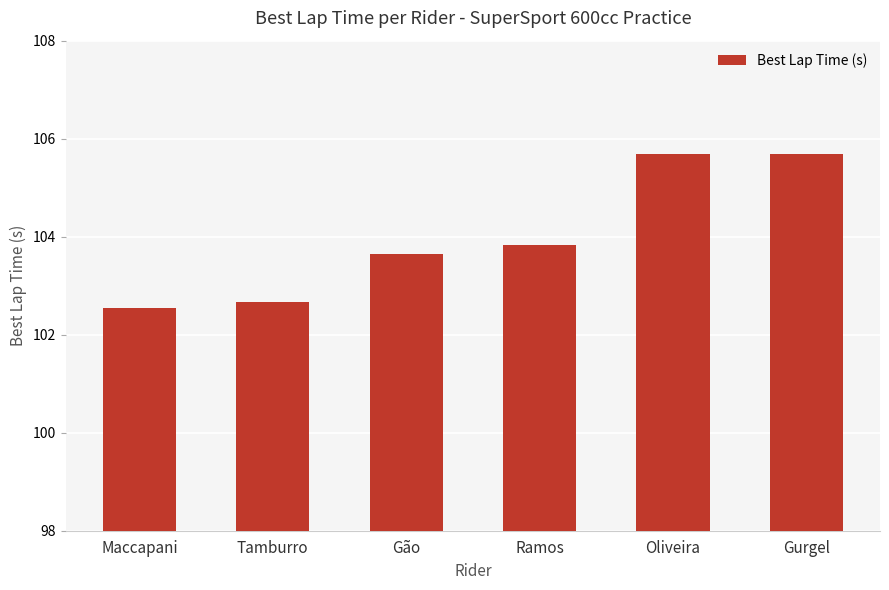

Where is the data nearest to the value 104?

Ramos